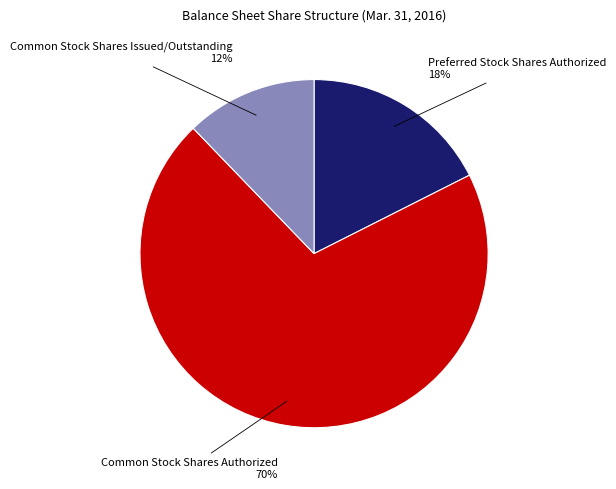

Count the number of slices in the pie.

3